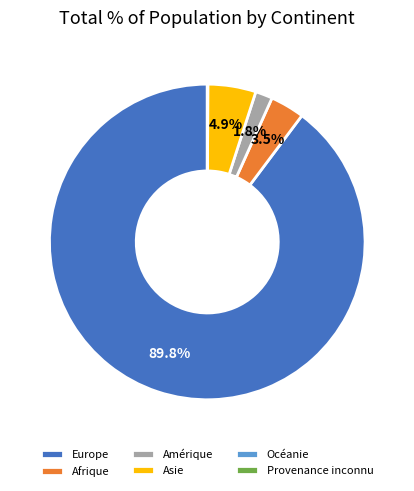

To the nearest percent, what percentage of the pie is Amérique?

2%